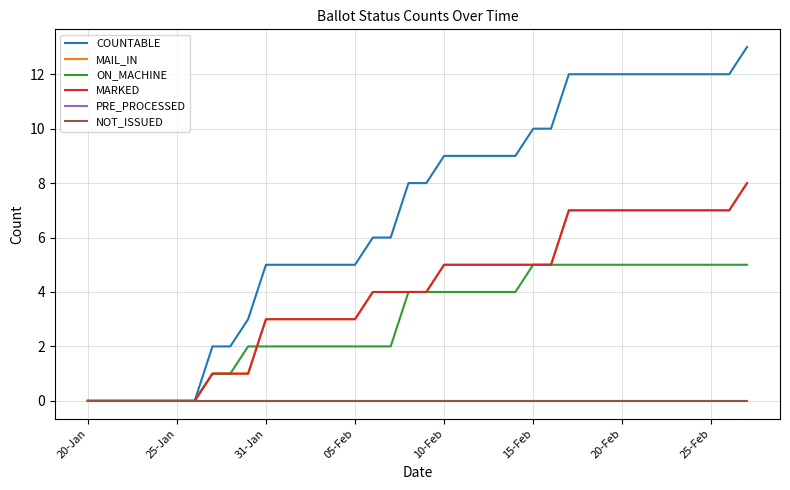

Does the chart have visible grid lines?

Yes